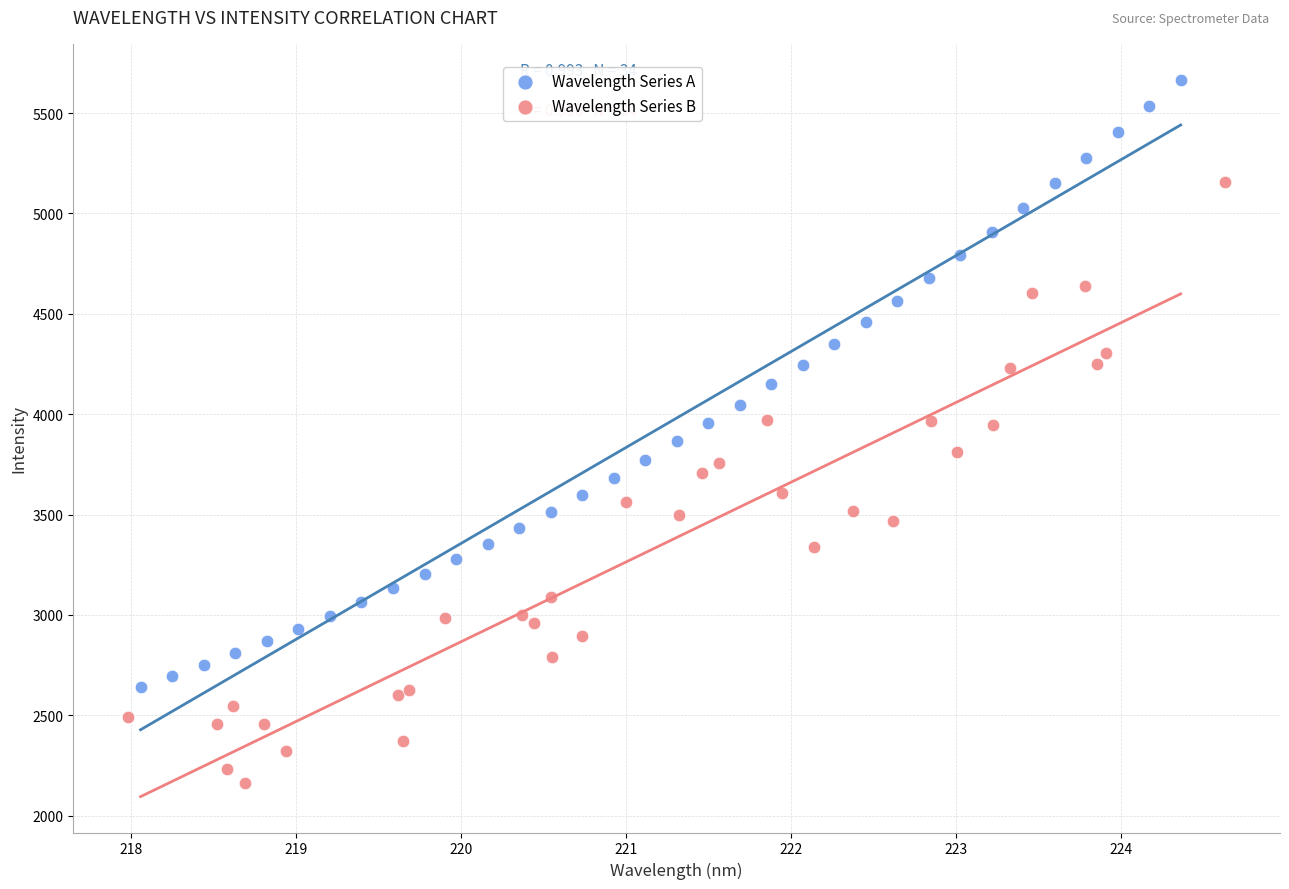

Which series reaches the maximum Y coordinate?

Wavelength Series A